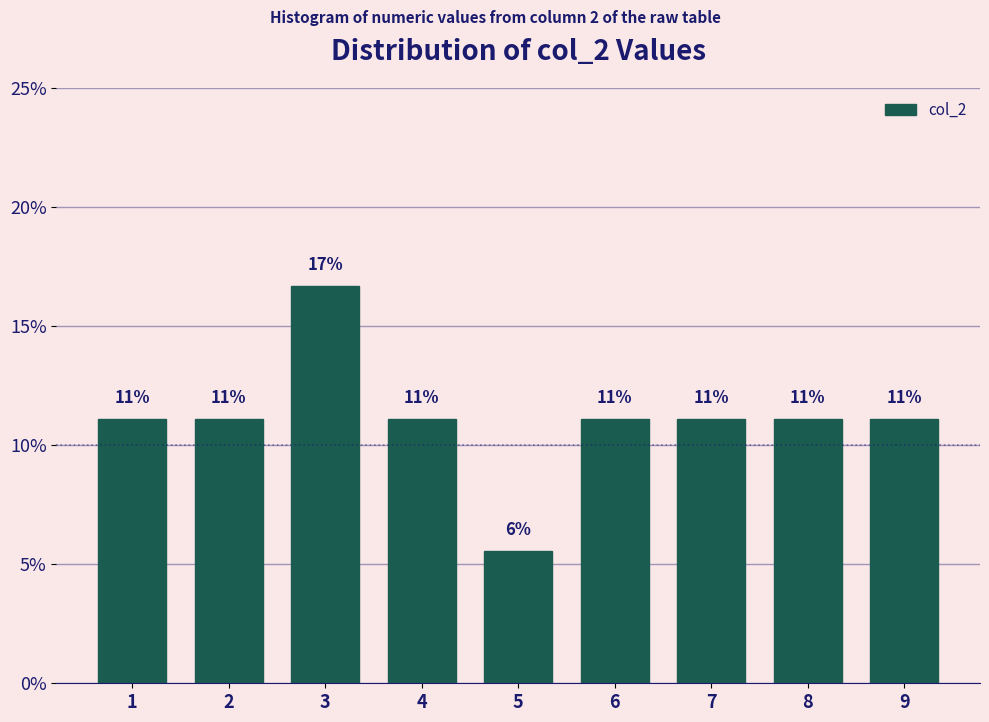

Does the chart contain any negative values?

No